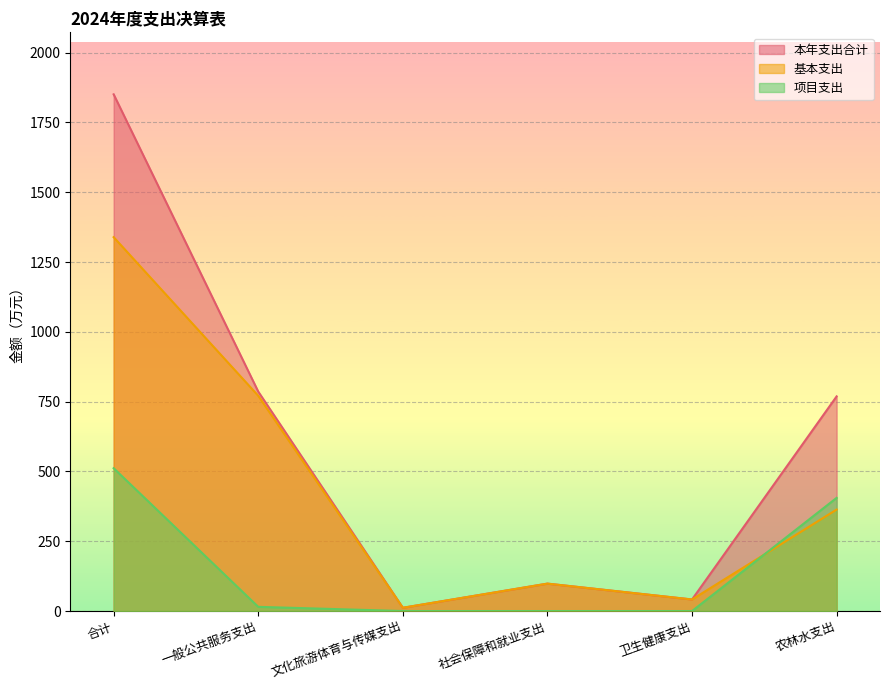

True or false: 本年支出合计 has a value of 3185.8 at 合计.

False